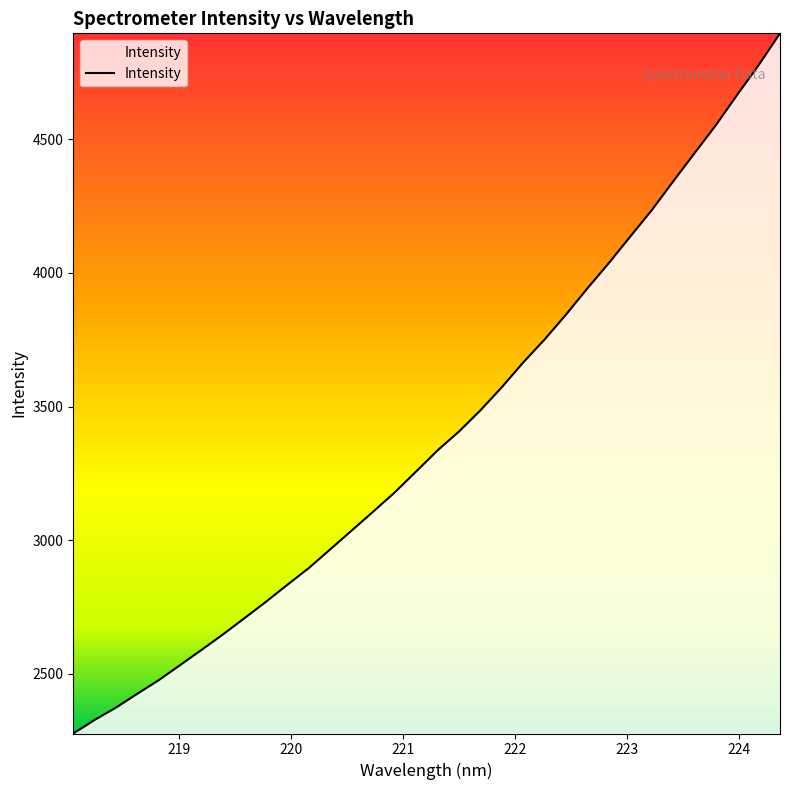

What is the difference between the maximum and minimum values?

2619.7